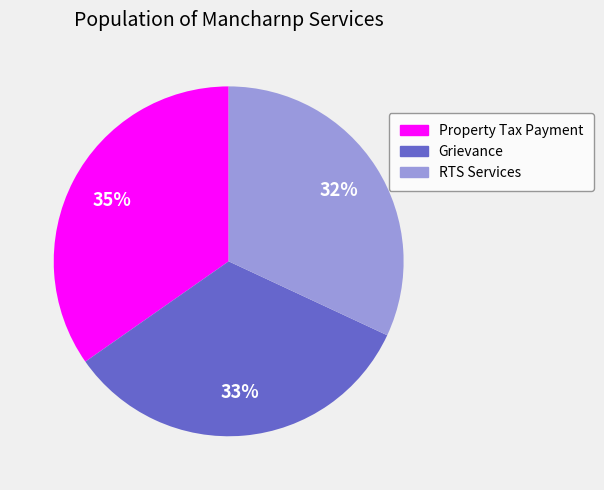

Rank the categories by value from highest to lowest.

Property Tax Payment, Grievance, RTS Services